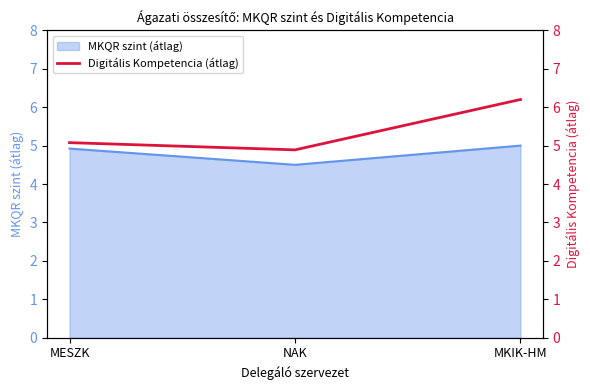

Where does the data first go above 5?

MESZK